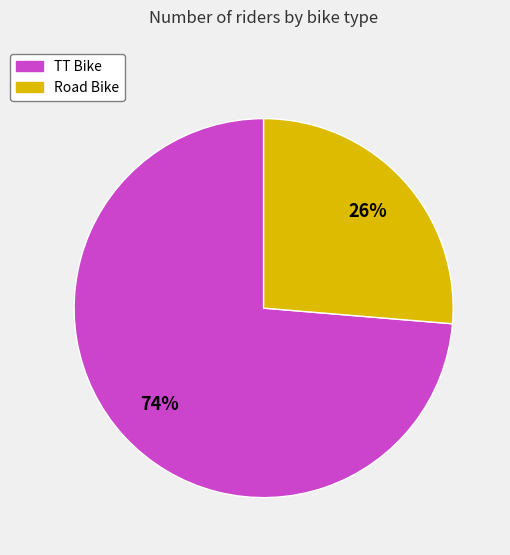

To the nearest percent, what is the average slice percentage?

50%